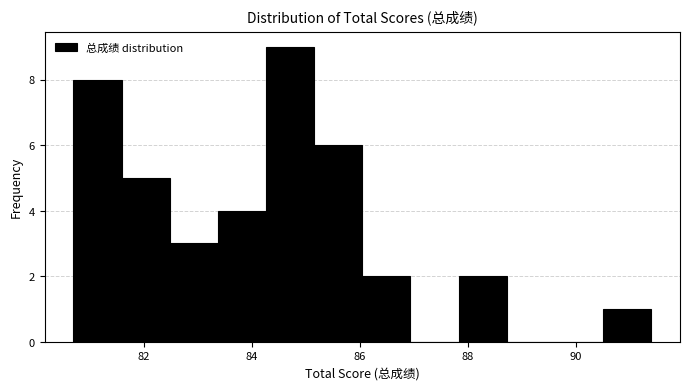

How tall is the bar that spans 85.2 to 86.0 on the x-axis? Neither the bar edges nor the heights are printed on the chart, so give them approximately, as read against the axes.

6